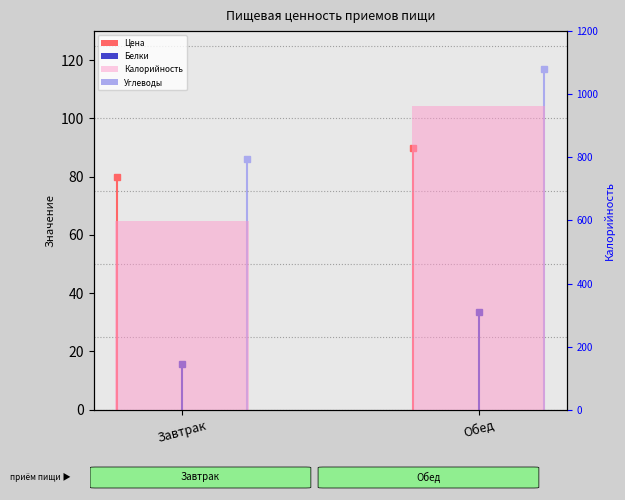

Which category has the lowest value across all series?

Завтрак